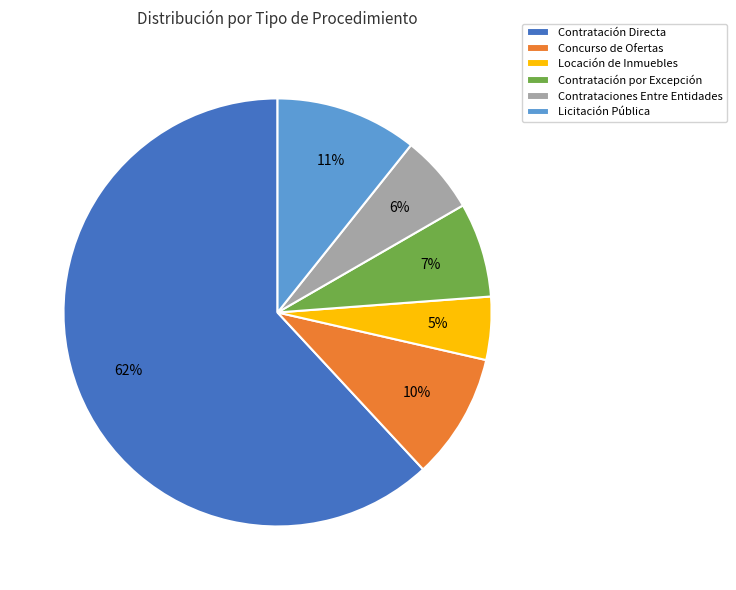

What is the smallest slice in the pie chart?

Locación de Inmuebles